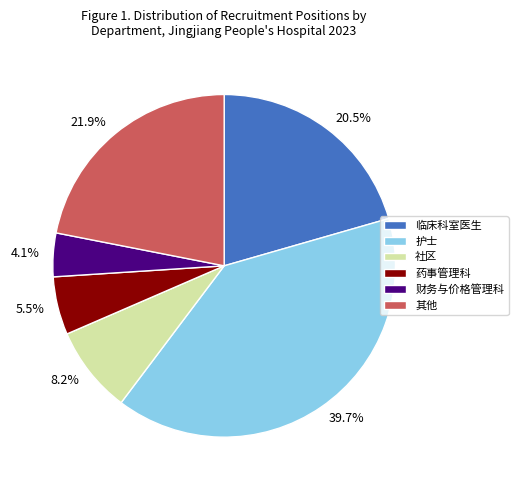

Is there a majority slice in this chart?

No